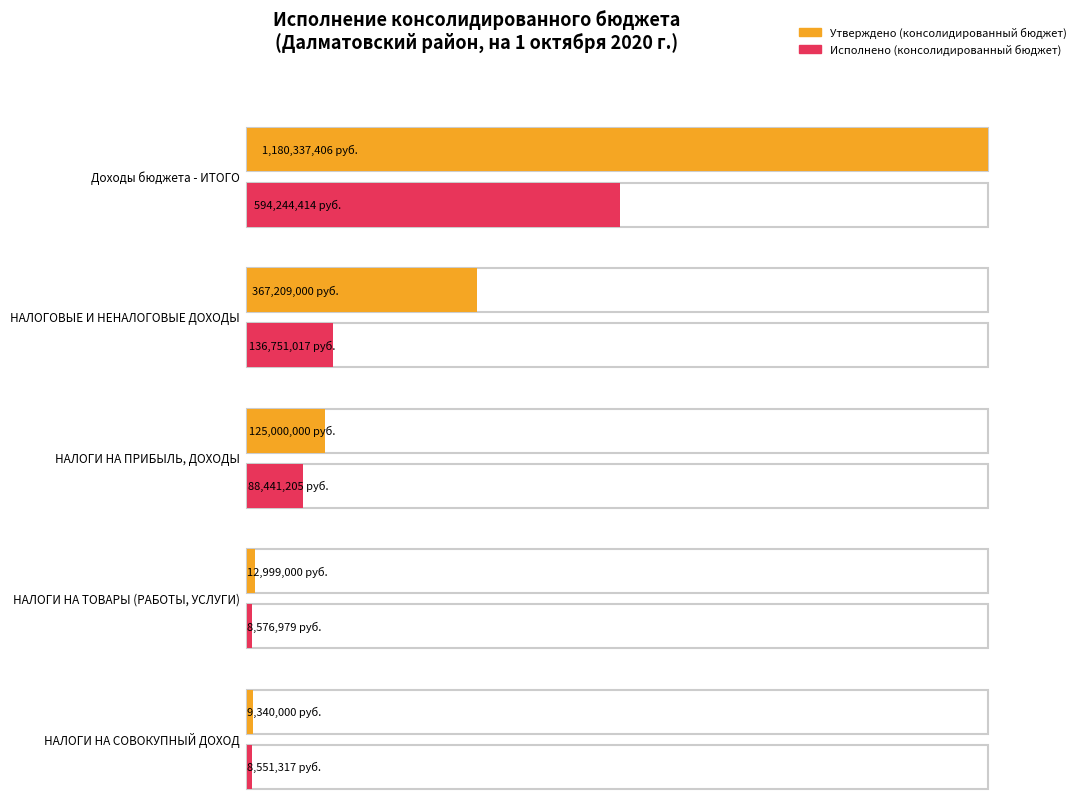

Does the chart contain stacked bars?

No